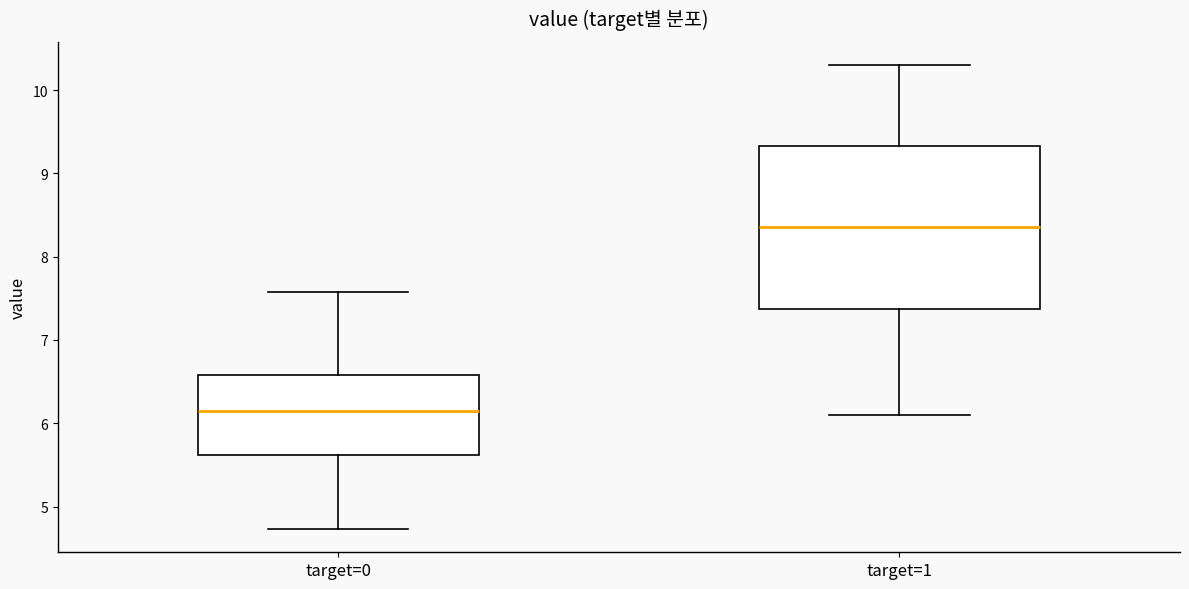

Where is the lower edge of the box for target=1 on the y-axis? The values are not printed on the chart, so give them approximately, as read against the axis.

7.4